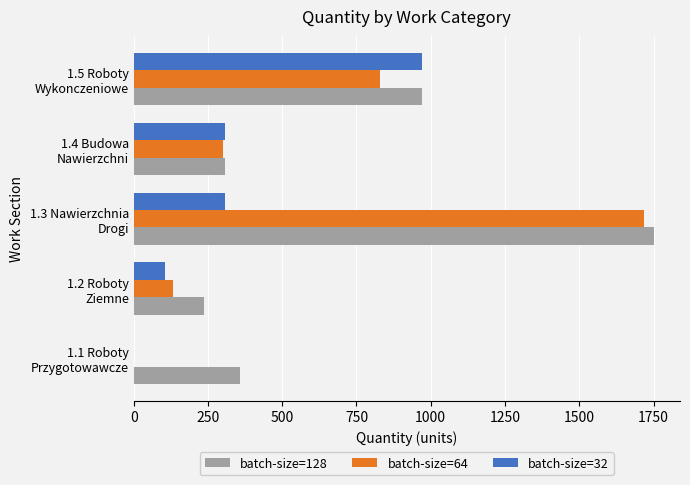

What is the highest value of the batch-size=32 series?

972.0